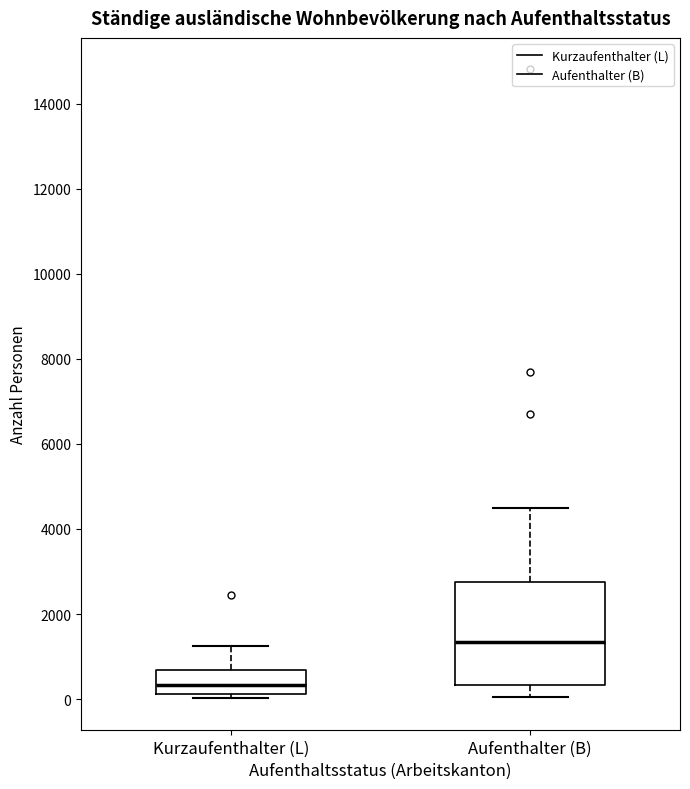

Which box's median line is the highest?

Aufenthalter (B)